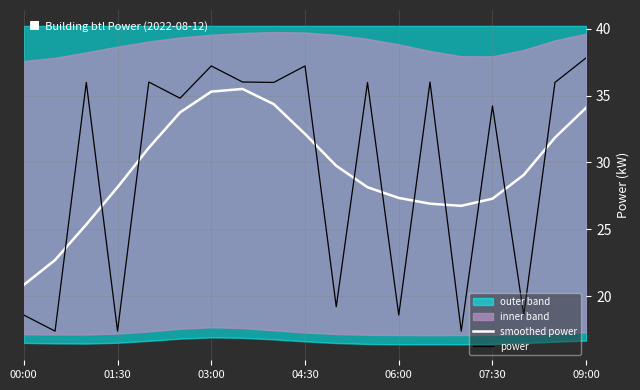

The power series shows 36.0 at 13. True or false?

True